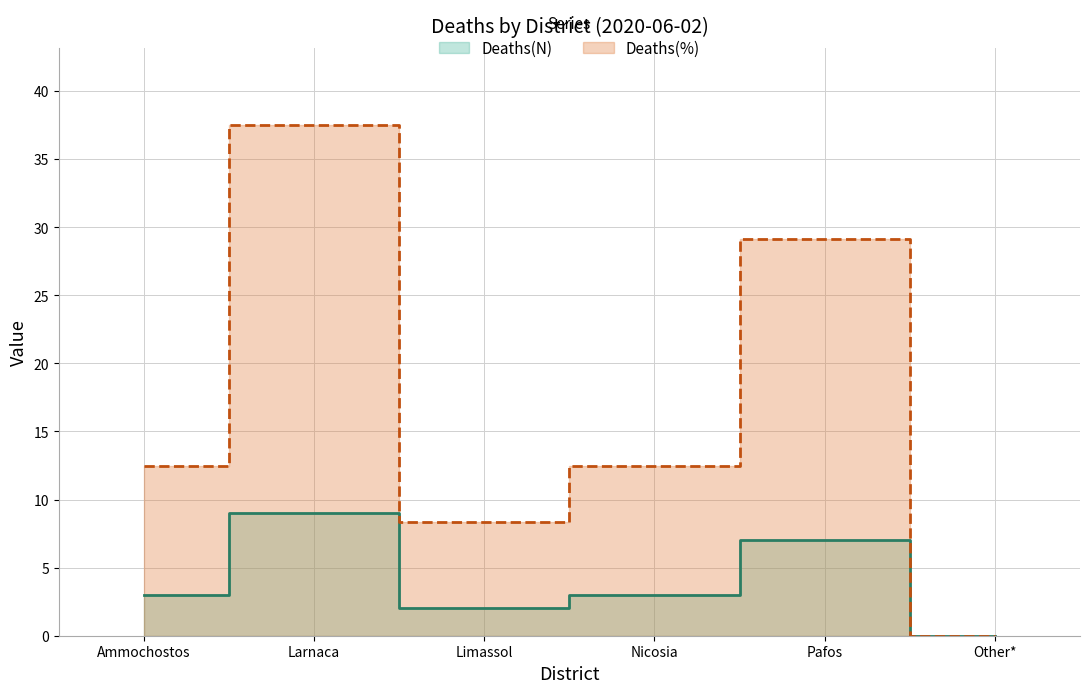

Is it true that Deaths(N) equals 7.0 at Pafos?

True